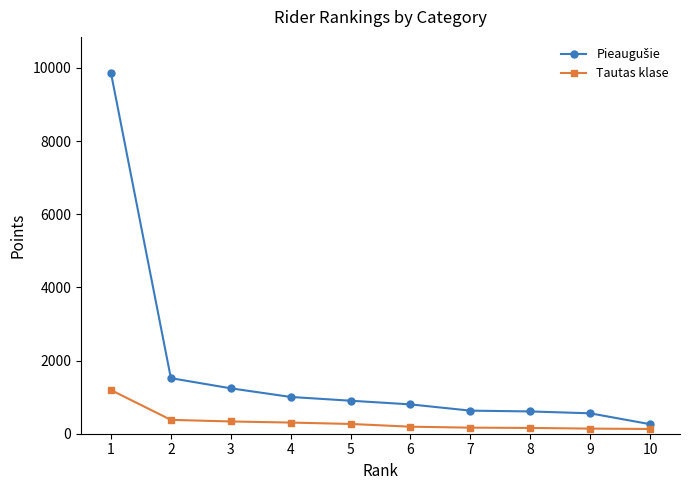

At which label does Tautas klase first exceed 267?

1